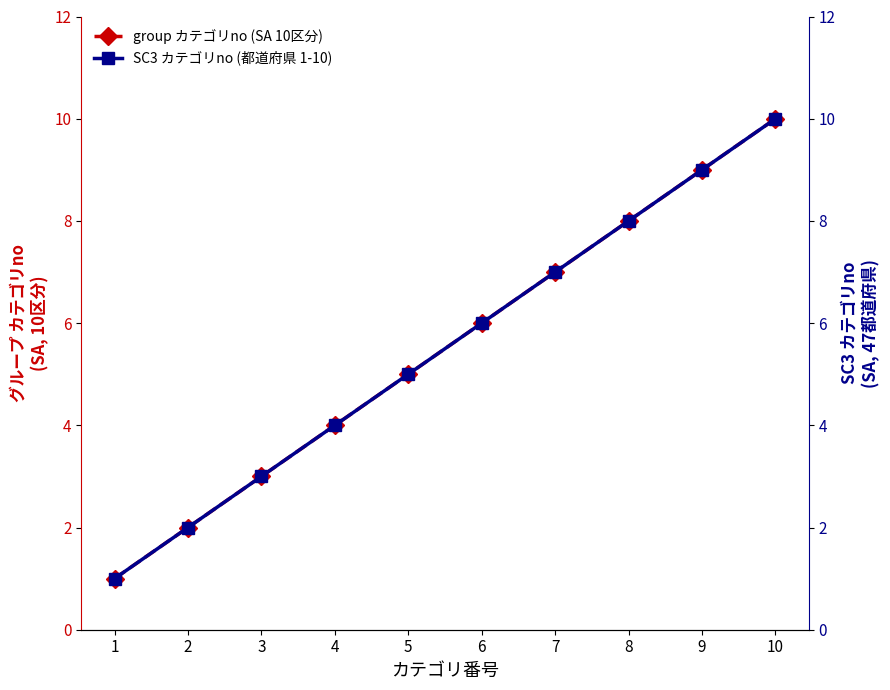

Between 10 and 5, which is larger?

10